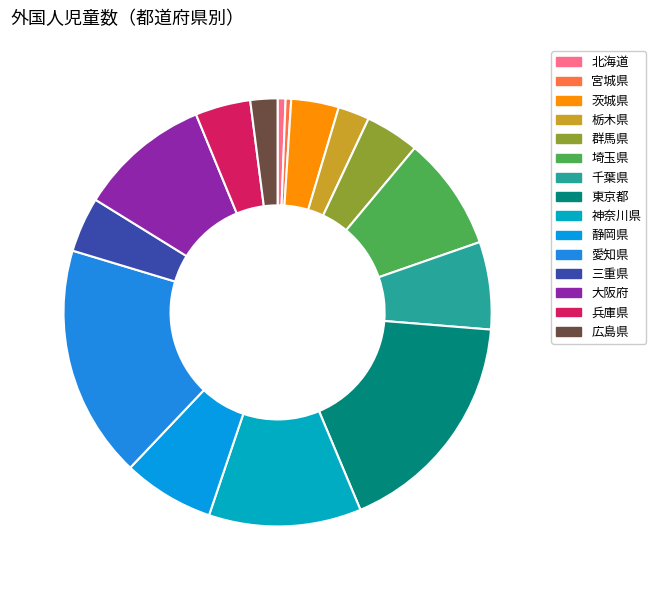

What percentage do 大阪府 and 三重県 together represent?

14.1%